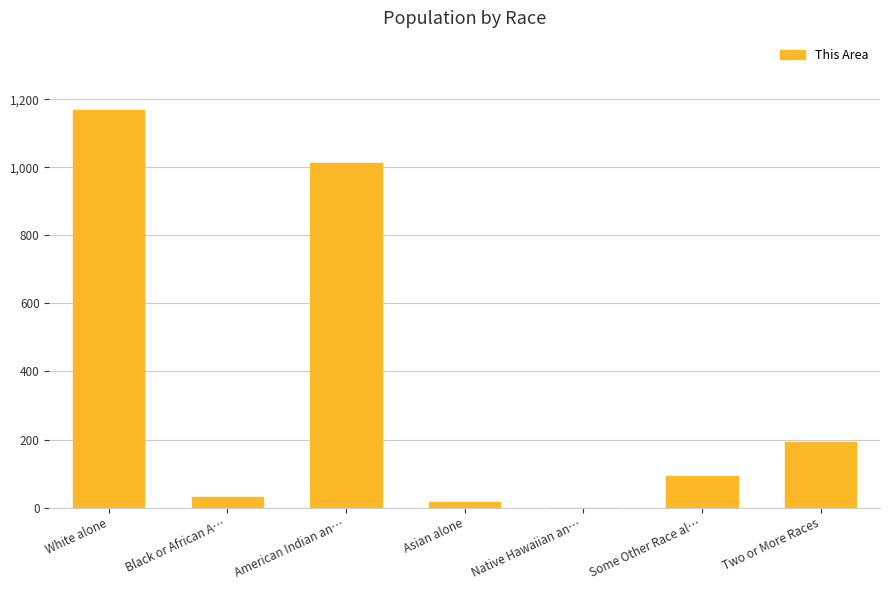

What is the greatest value displayed?

1170